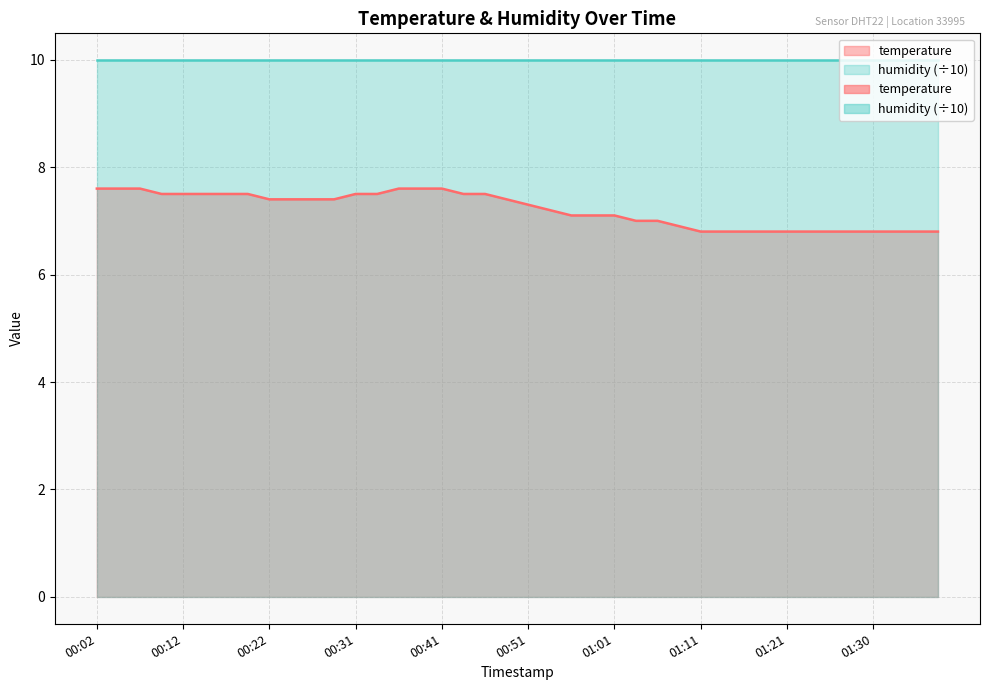

List the labels in order of value, largest first.

00:02, 00:04, 00:07, 00:36, 00:39, 00:41, 00:09, 00:12, 00:14, 00:17, 00:19, 00:31, 00:34, 00:44, 00:46, 00:22, 00:24, 00:27, 00:29, 00:49, 00:51, 00:54, 00:56, 00:58, 01:01, 01:03, 01:06, 01:08, 01:11, 01:13, 01:16, 01:18, 01:21, 01:23, 01:25, 01:28, 01:30, 01:33, 01:35, 01:38